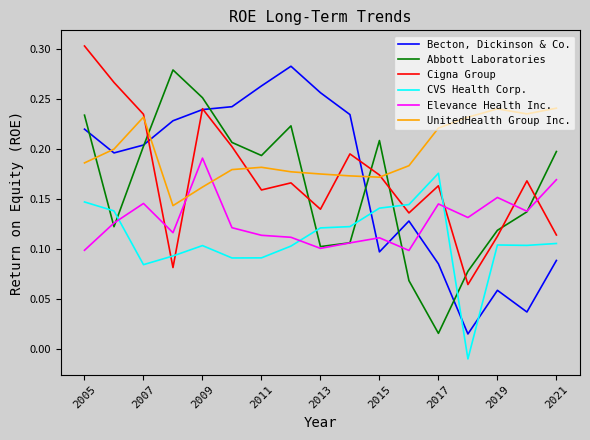

After their last crossing, which series has the higher values: UnitedHealth Group Inc. or Elevance Health Inc.?

UnitedHealth Group Inc.